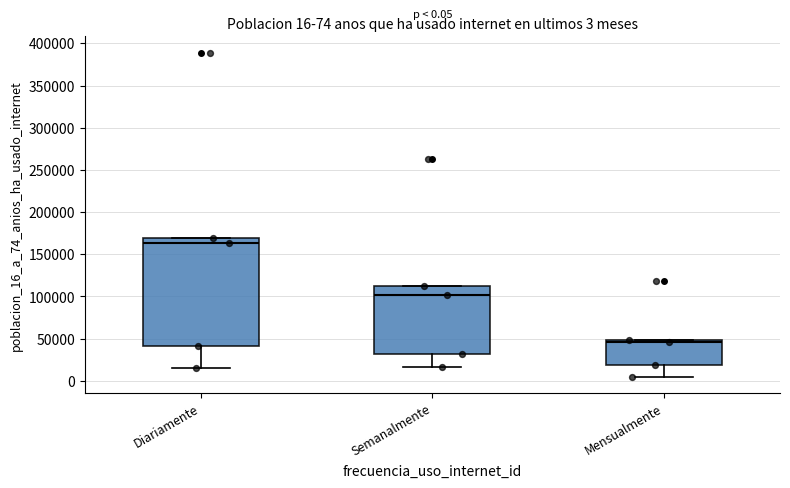

Comparing the boxes themselves (not the whiskers), which one is the tallest?

Diariamente